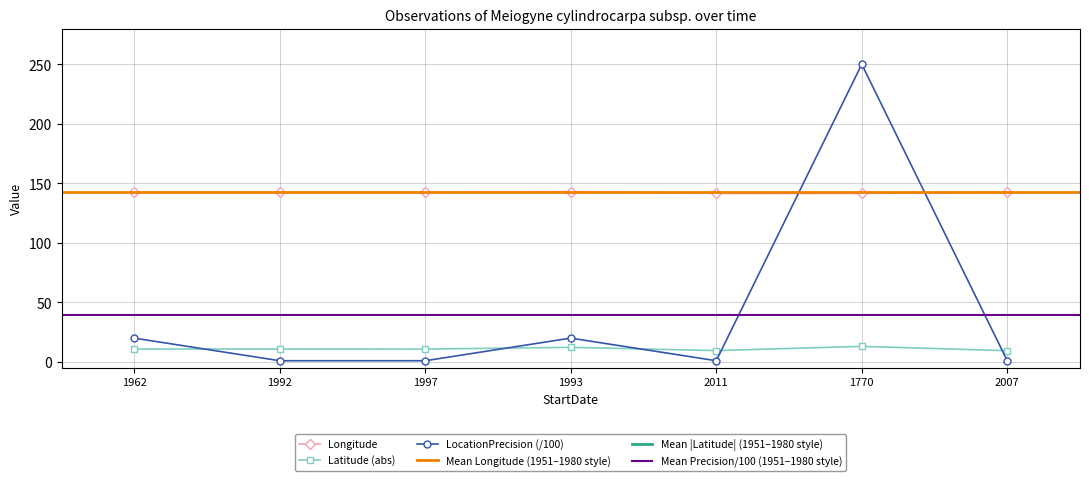

The value of Longitude at 2011 is 50.1. True or false?

False